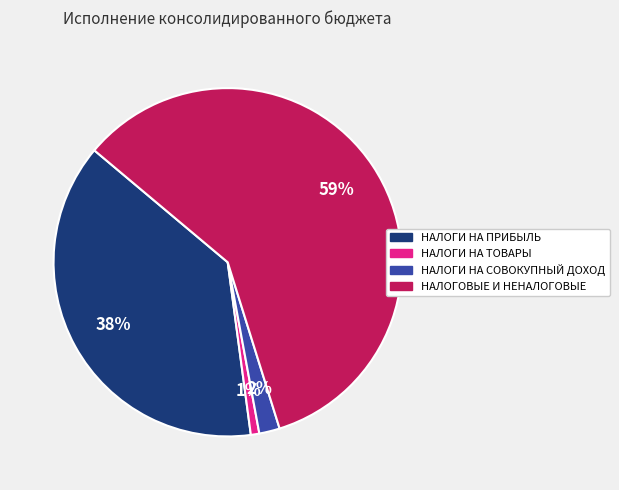

How many slices are in this pie chart?

4